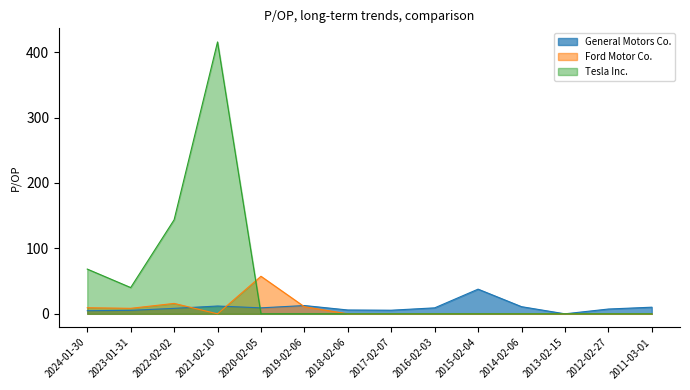

The value of Ford Motor Co. at 2012-02-27 is 0.0. True or false?

True